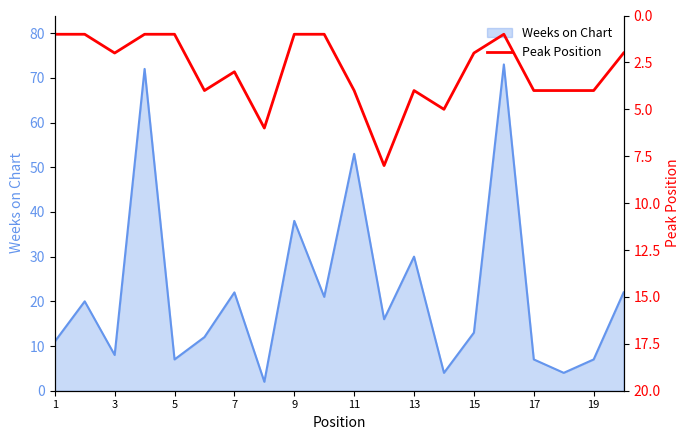

True or false: there are more than 1 points higher than both neighbors.

True